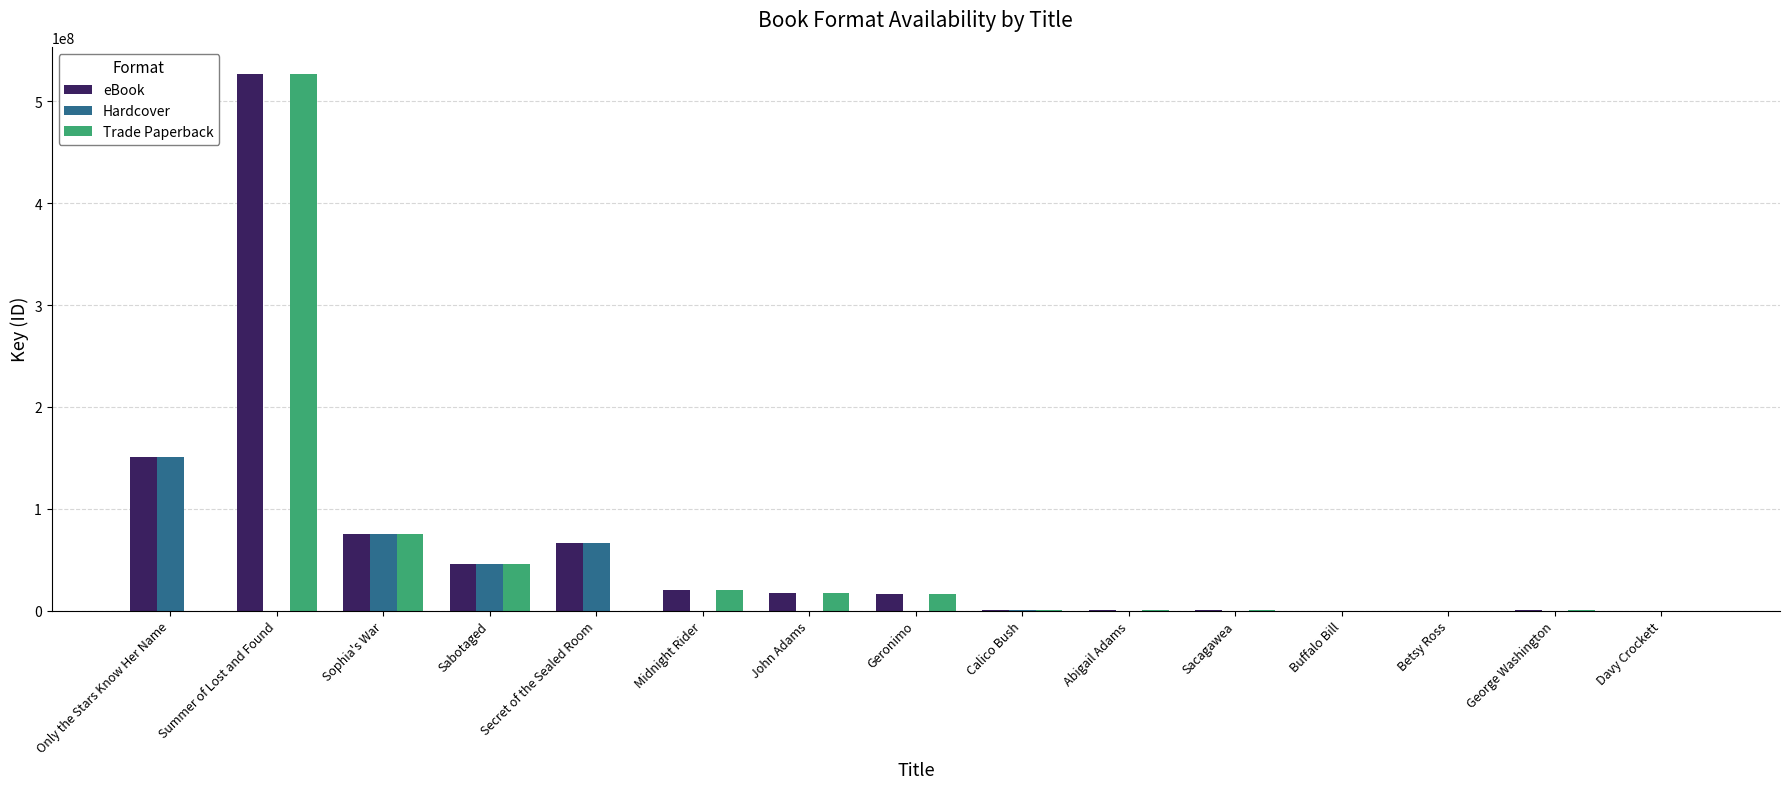

Where is eBook nearest to the value 263651134?

Only the Stars Know Her Name